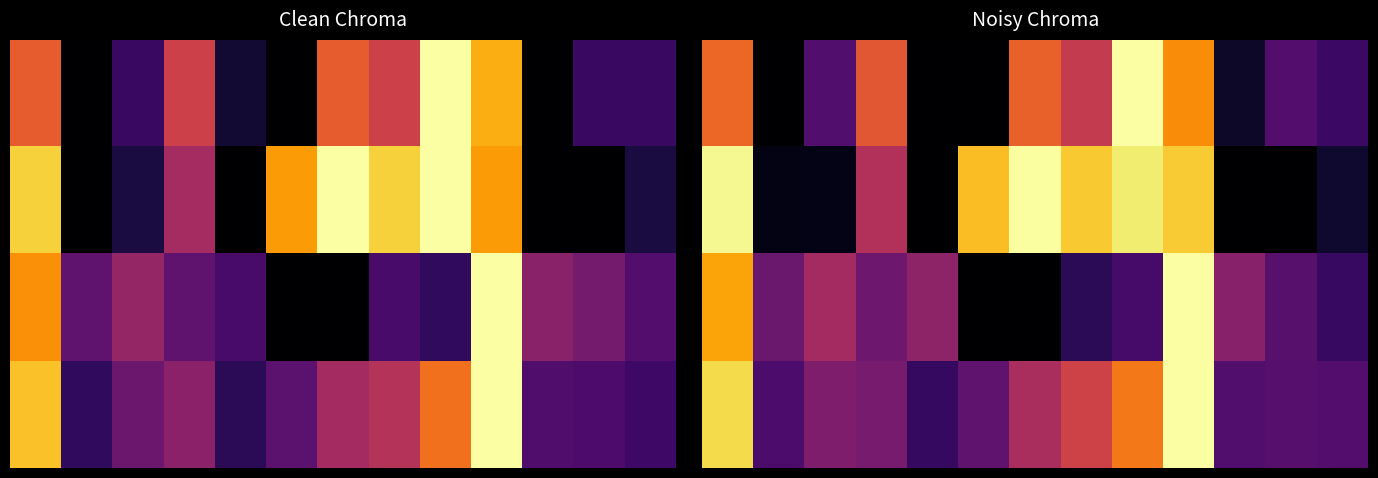

What is the maximum value shown in the chart?

1.0